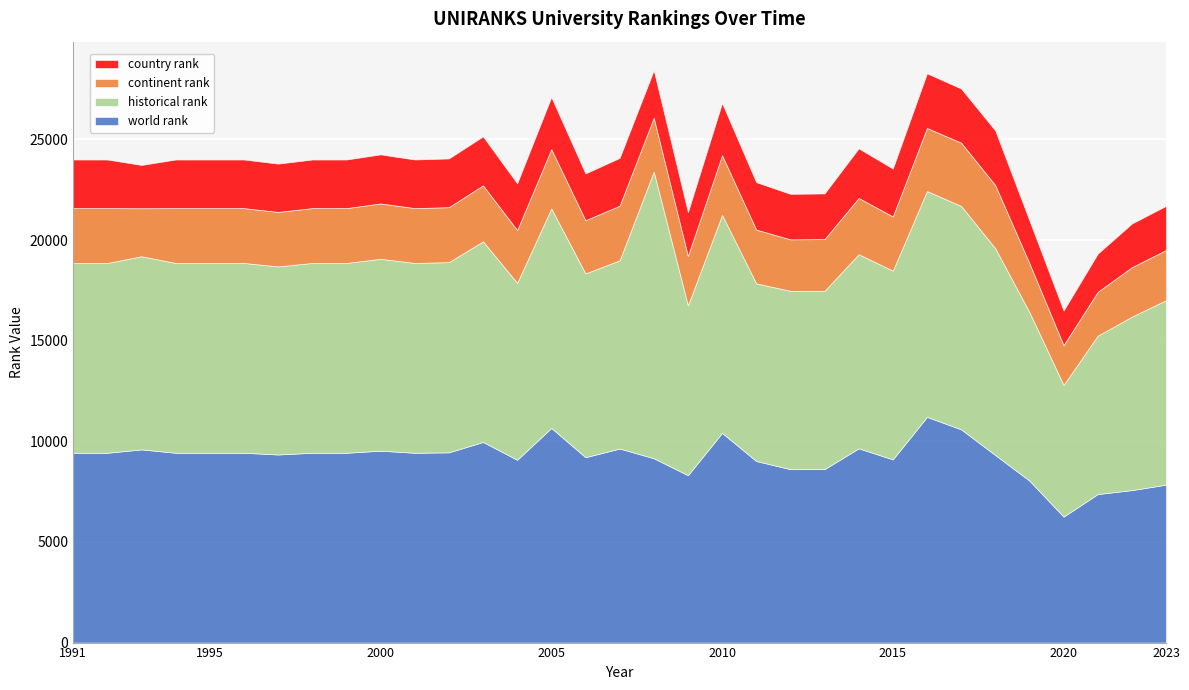

Is the value of continent rank at 2013 greater than the value of country rank at 1998?

Yes